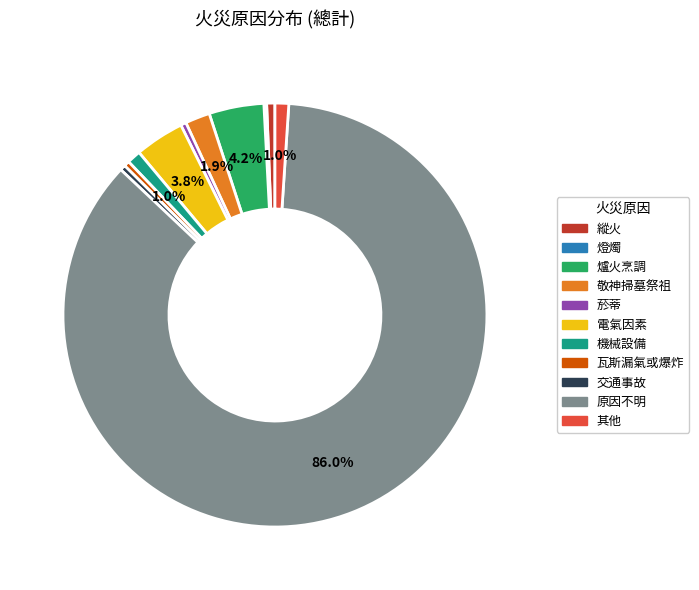

Approximately how many times larger is the value at 電氣因素 compared to 敬神掃墓祭祖?

2.0